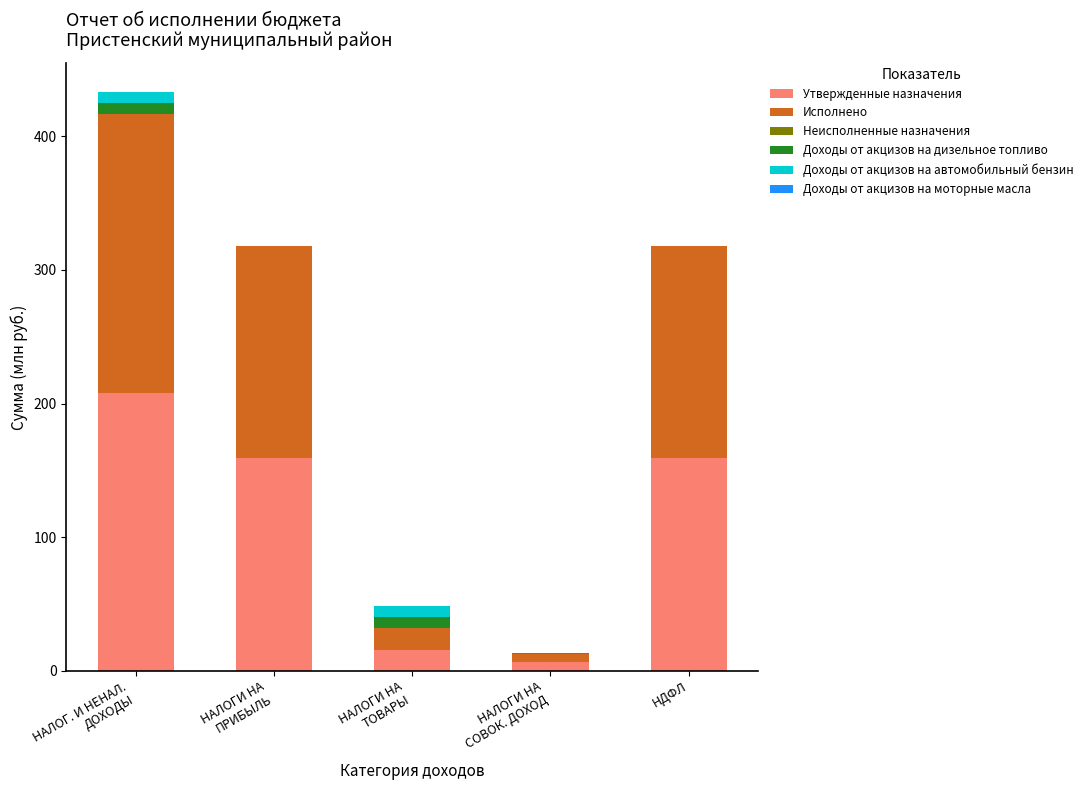

What is the highest value of the Утвержденные назначения series?

207.7